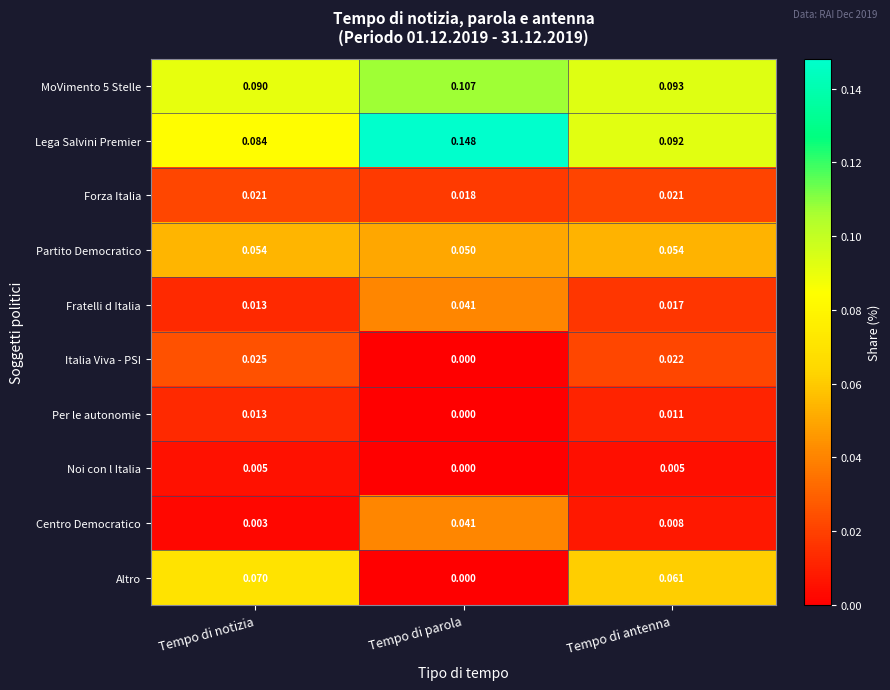

Where is MoVimento 5 Stelle nearest to the value 0?

Tempo di notizia